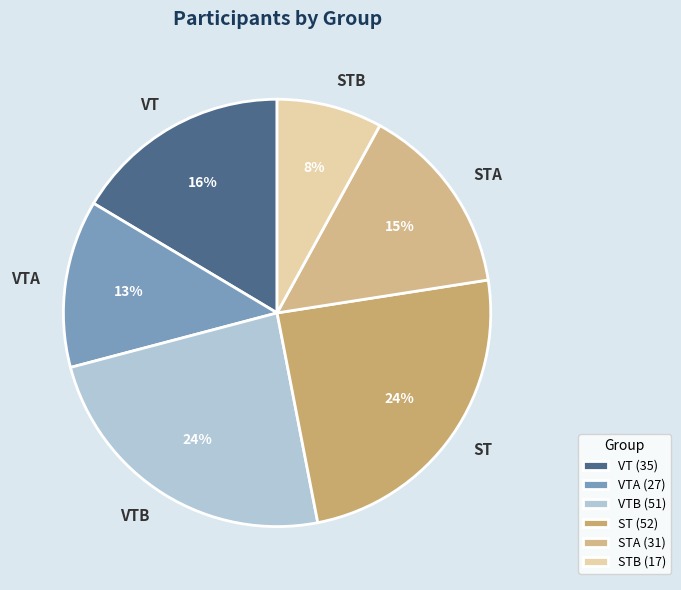

Is it true that VT is 6% of the pie?

False